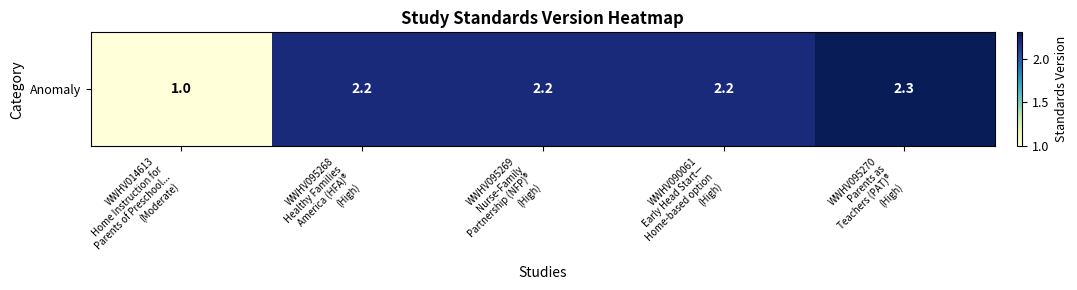

Rank the categories by value from lowest to highest.

WWHV014613
Home Instruction for
Parents of Preschool...
(Moderate), WWHV095268
Healthy Families
America (HFA)®
(High), WWHV095269
Nurse-Family
Partnership (NFP)®
(High), WWHV090061
Early Head Start—
Home-based option
(High), WWHV095270
Parents as
Teachers (PAT)®
(High)